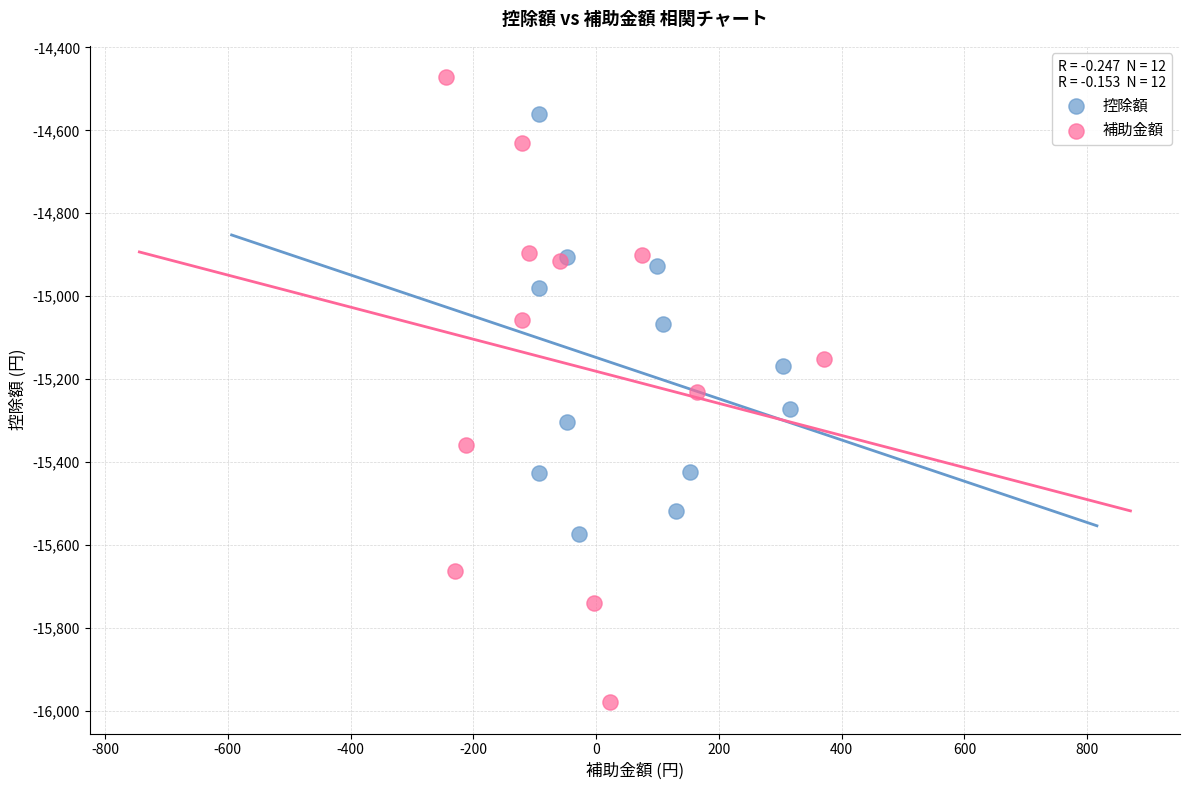

Which series has the widest spread of Y values?

補助金額